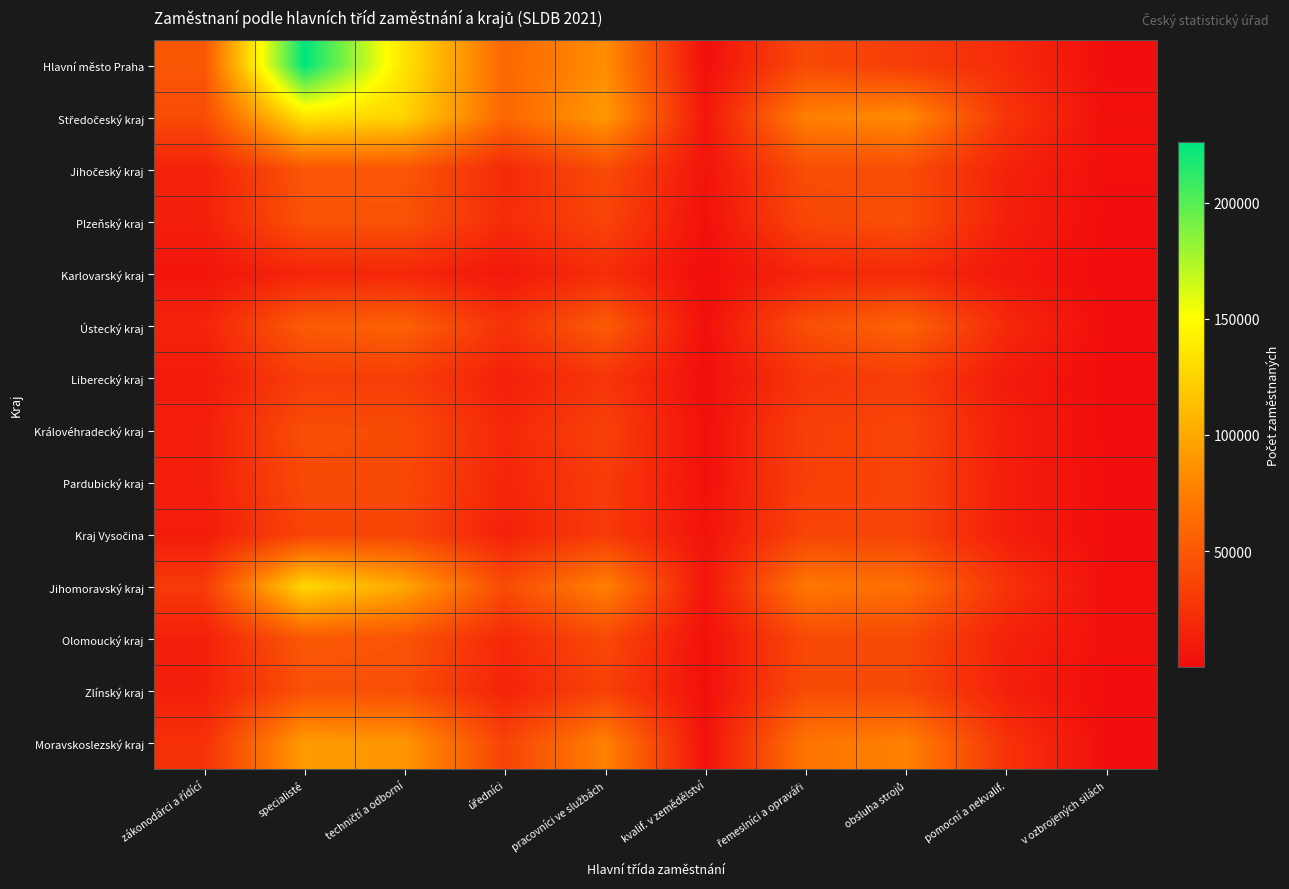

What is the total value across all series at kvalif. v zemědělství?

52986